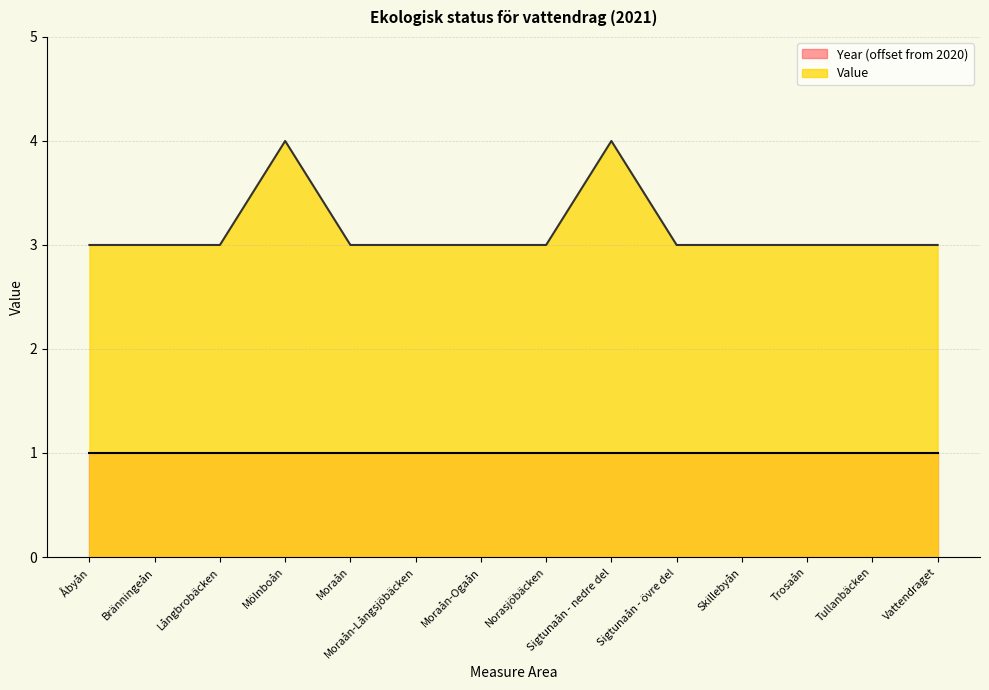

At which label is the value closest to 3?

Åbyån